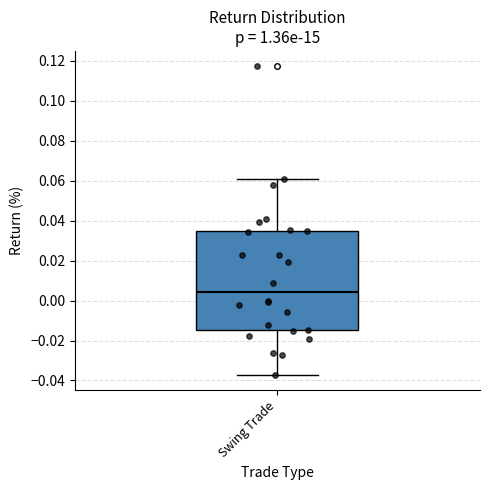

Transcribe this box plot: give where the median line is, the range the box spans, and where the two whiskers end, as read against the y-axis. The values are not printed on the chart, so give them approximately, as read against the axis.

median 0.004, box -0.014 to 0.036, whiskers -0.038 to 0.060